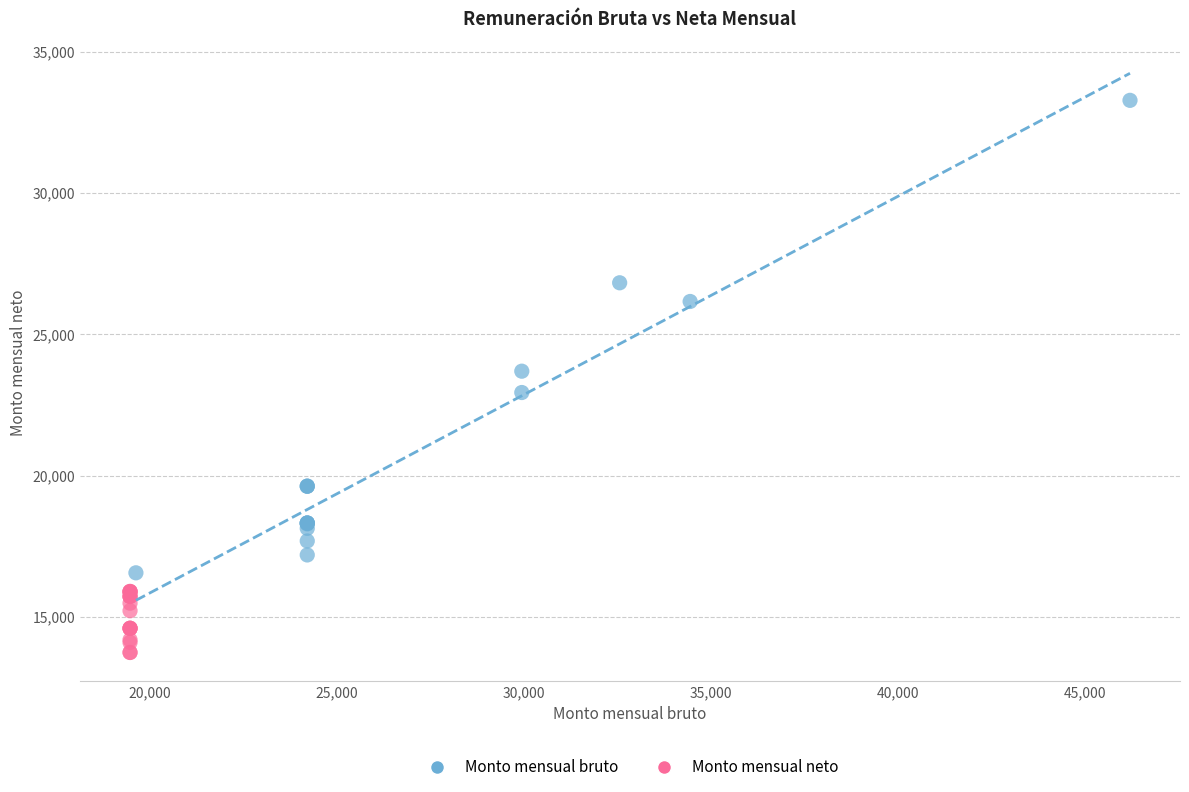

Which series has the widest spread of Y values?

Monto mensual bruto